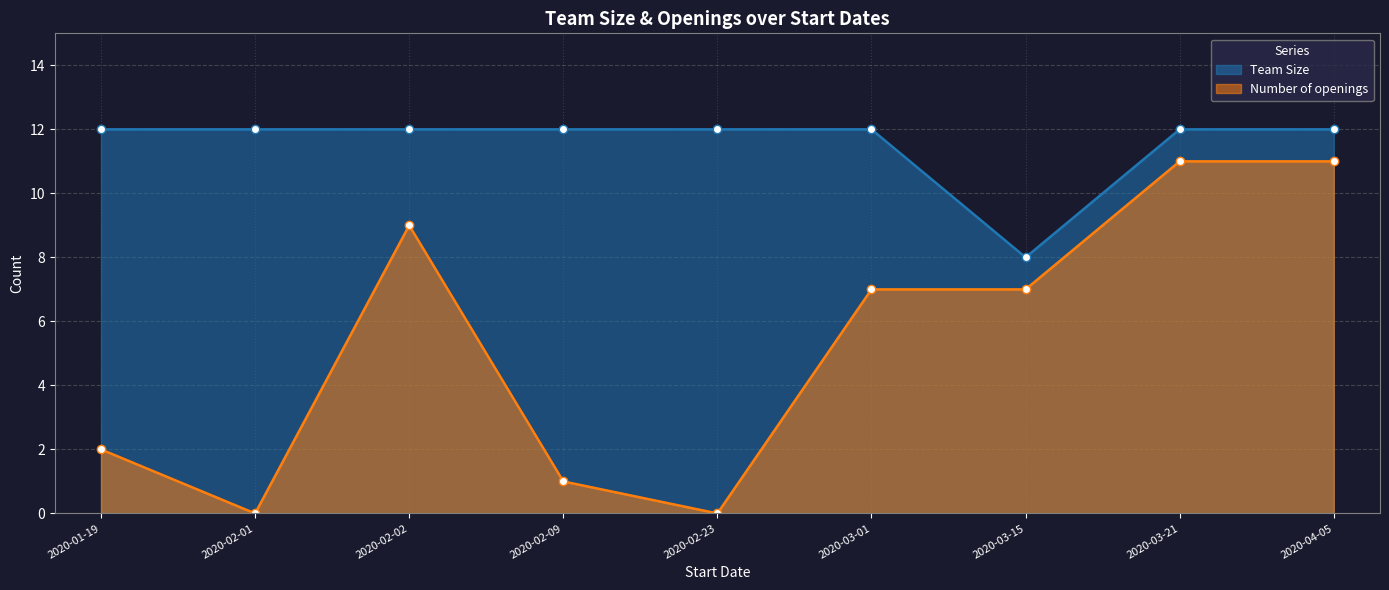

What is the sum of the Team Size values at 2020-03-21 and 2020-03-15?

20